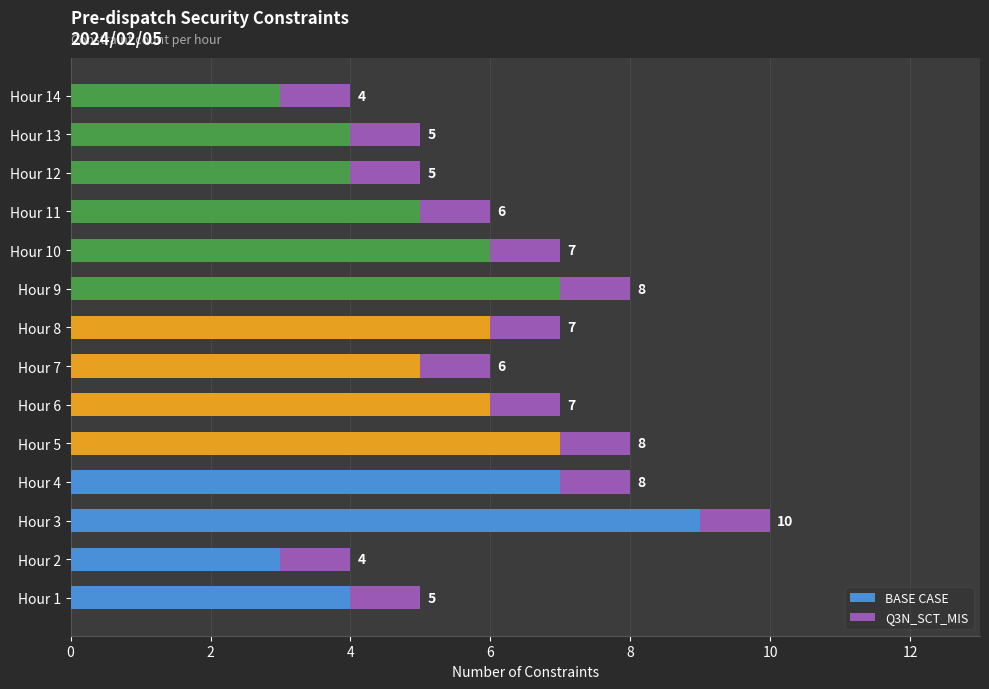

How many BASE CASE values are between 4 and 7?

11